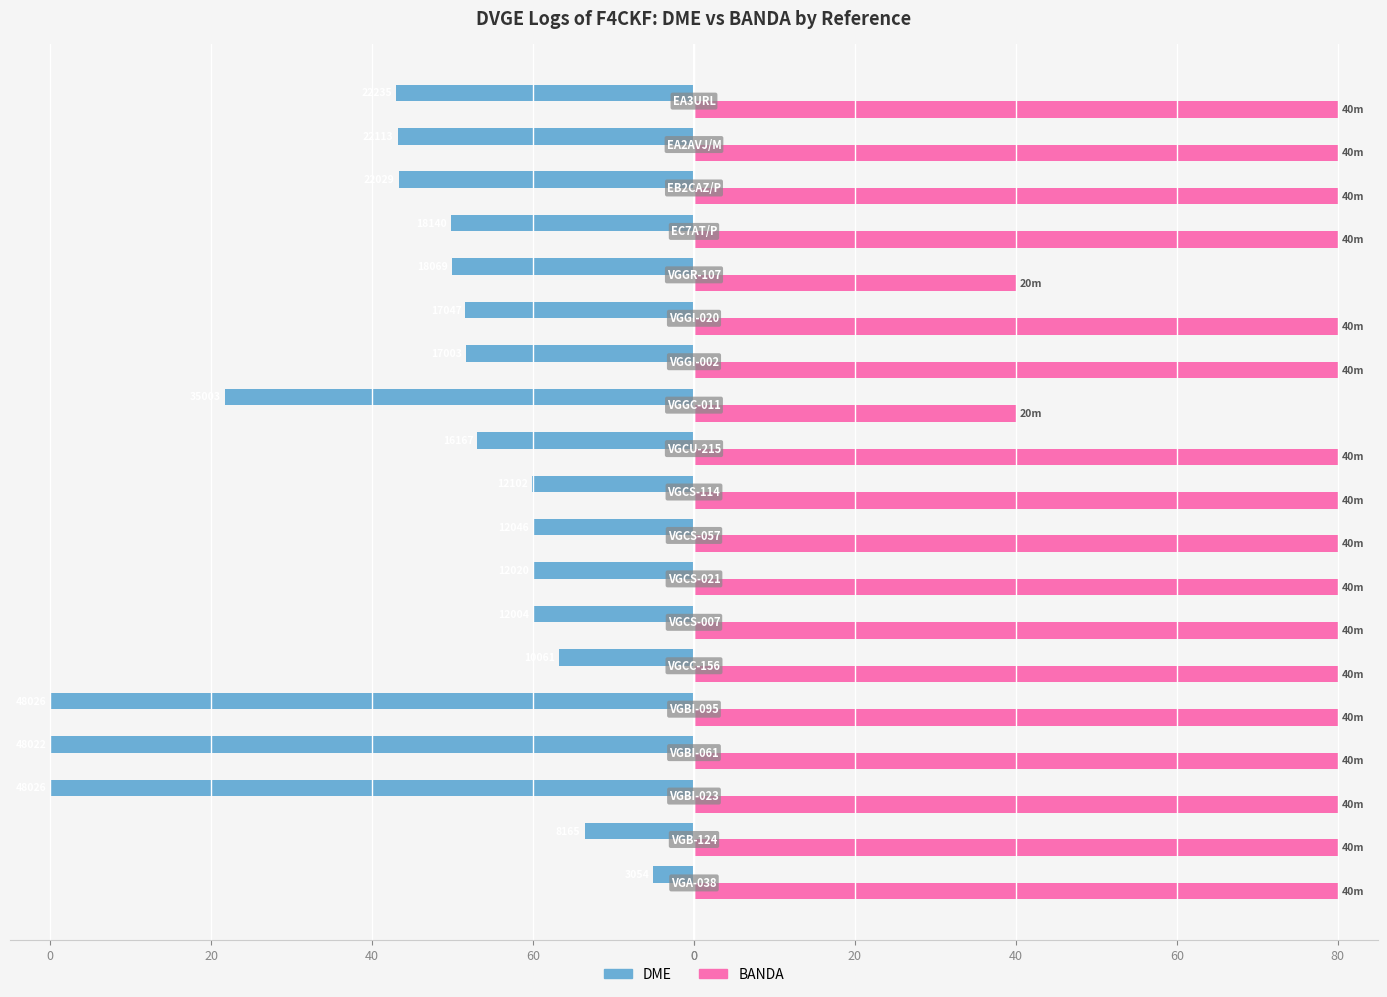

What are all the series names shown in the legend?

DME, BANDA